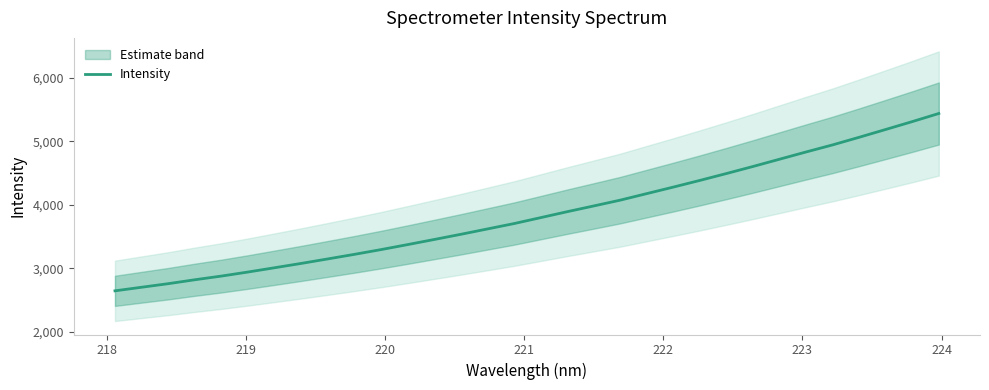

What is the lowest value of the Intensity series?

2644.8